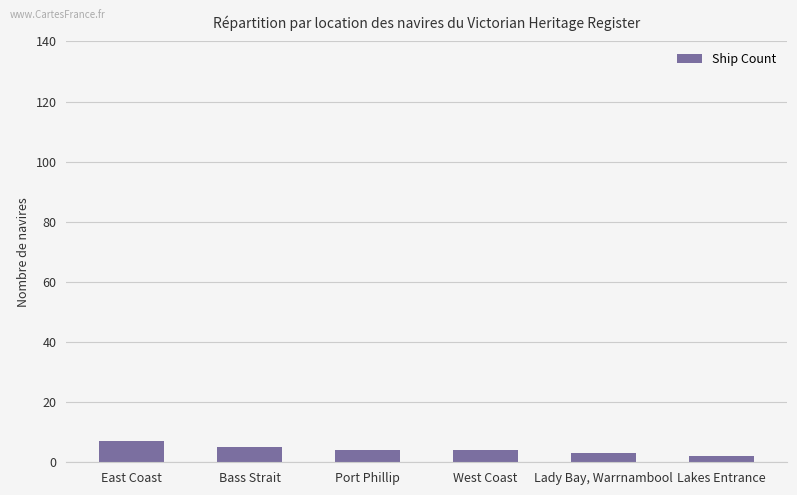

Reading left to right, list all the values displayed in this chart.

East Coast=7	Bass Strait=5	Port Phillip=4	West Coast=4	Lady Bay, Warrnambool=3	Lakes Entrance=2